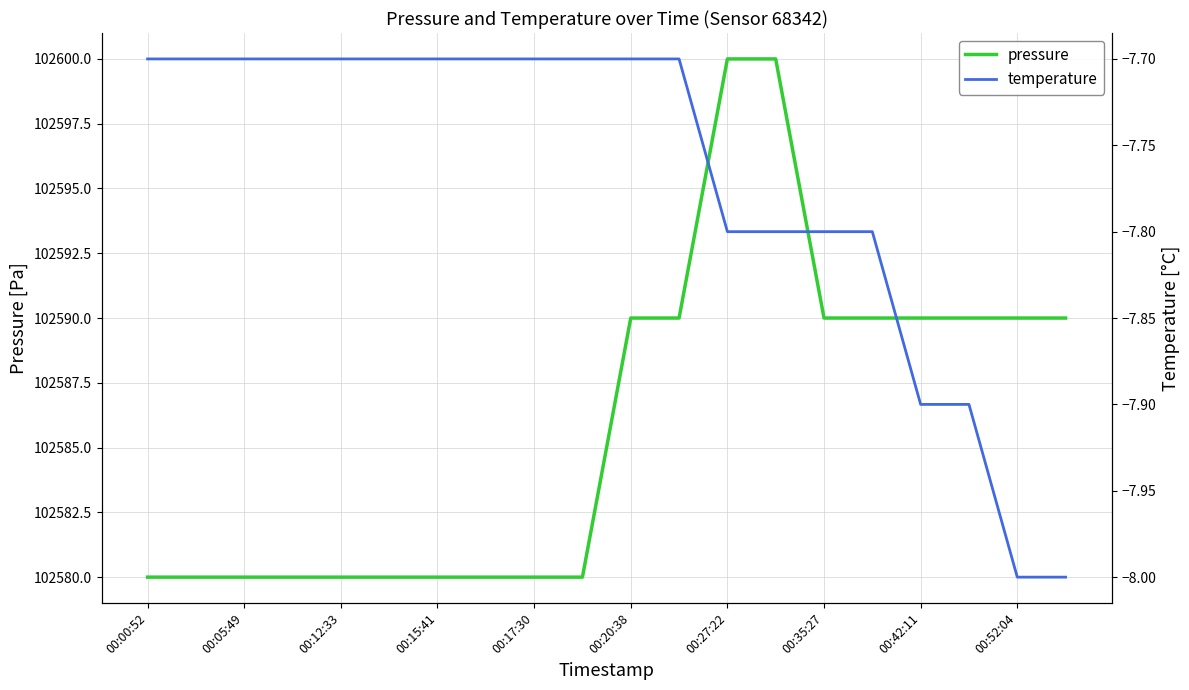

True or false: pressure has a value of 102600 at 00:27:22.

True